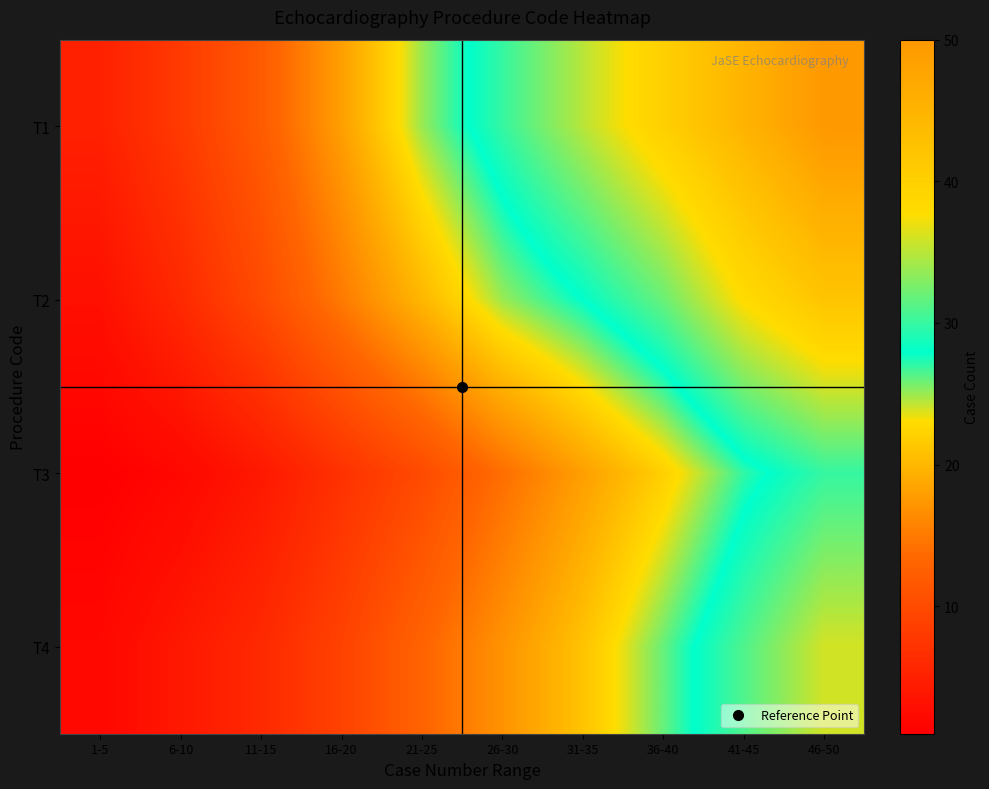

Reading left to right, list all the values displayed in this chart.

T1: 1-5=5	6-10=8	11-15=12	16-20=18	21-25=25	26-30=30	31-35=35	36-40=40	41-45=45	46-50=50
T2: 1-5=3	6-10=6	11-15=10	16-20=15	21-25=20	26-30=25	31-35=28	36-40=32	41-45=38	46-50=42
T3: 1-5=1	6-10=2	11-15=4	16-20=7	21-25=10	26-30=14	31-35=18	36-40=22	41-45=27	46-50=30
T4: 1-5=2	6-10=4	11-15=6	16-20=9	21-25=13	26-30=17	31-35=21	36-40=26	41-45=31	46-50=36